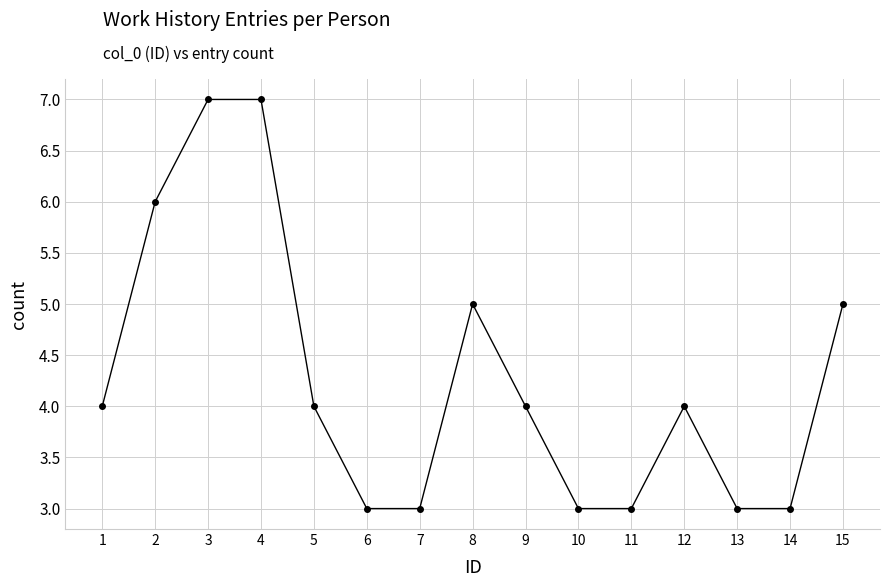

How many lines are shown in the chart?

1